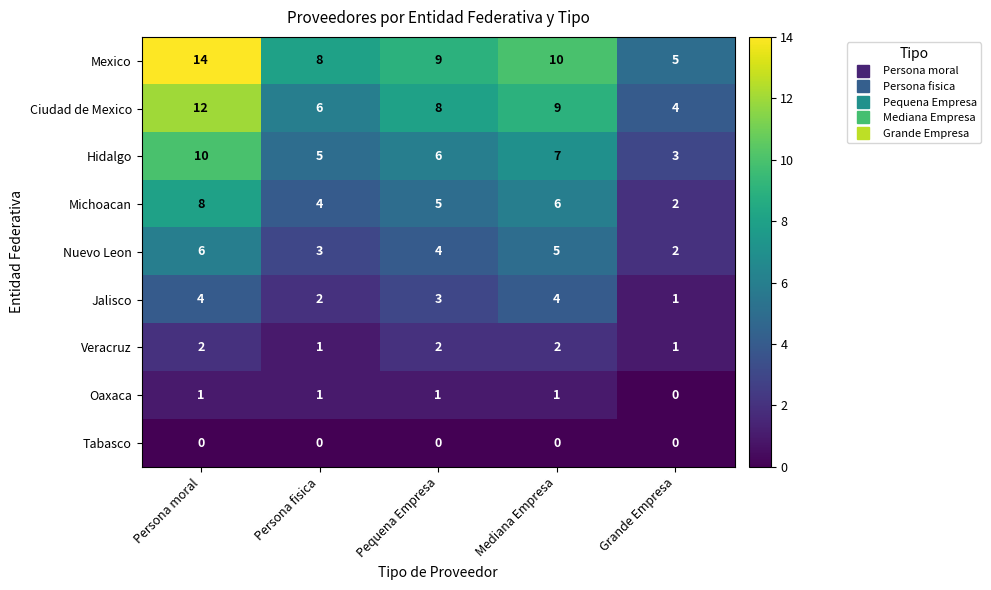

Which series has the widest spread of values?

Mexico